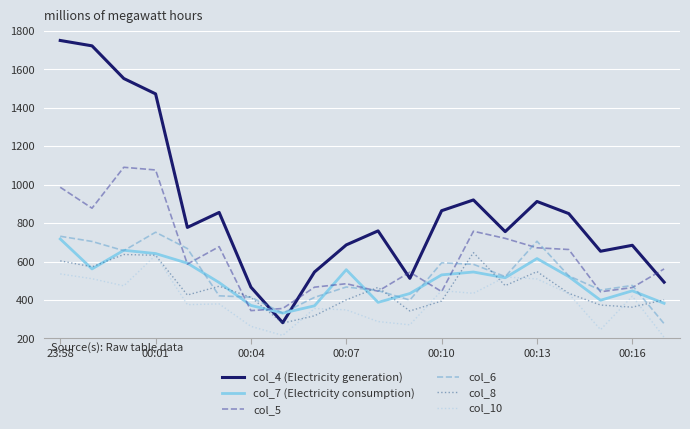

What is the minimum value for col_5?

345